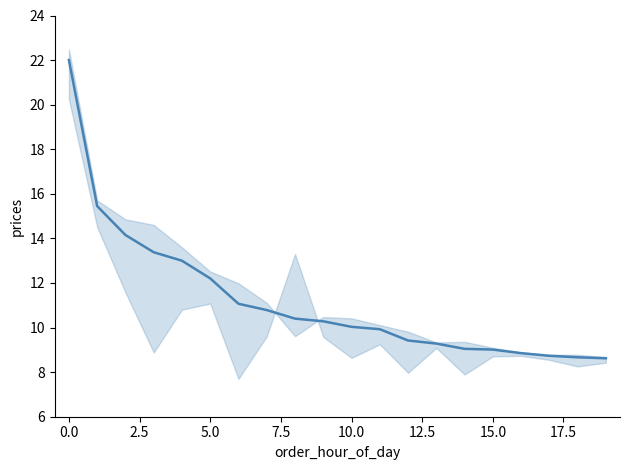

What is the difference between the values at 19 and 17?

0.1